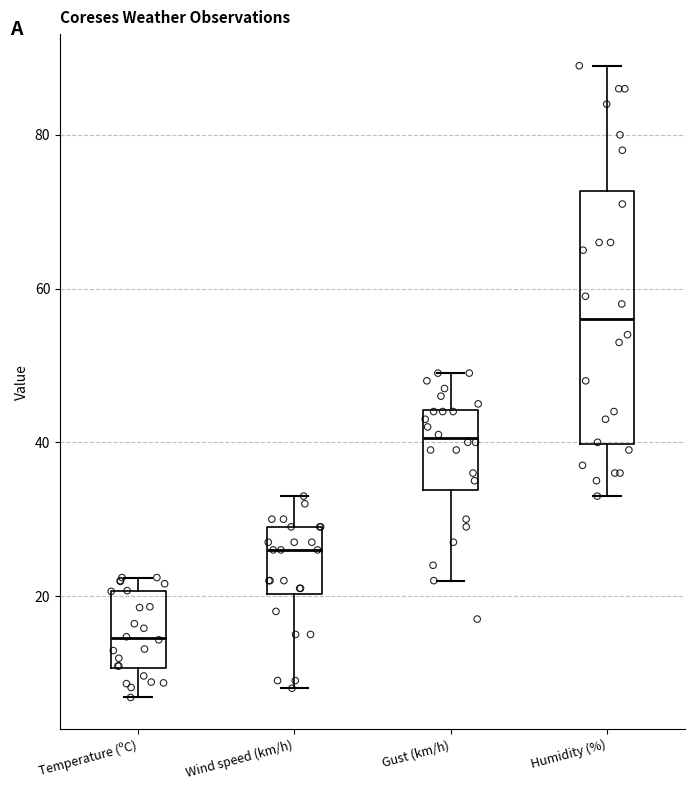

Which box's median line is the highest?

Humidity (%)